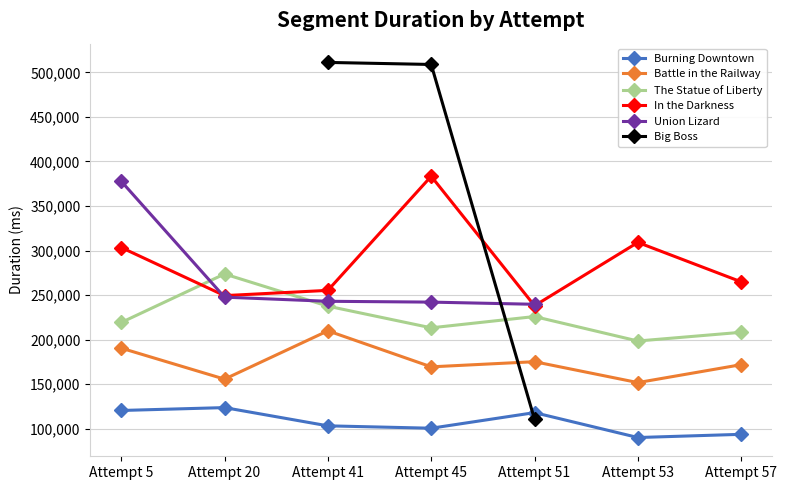

At how many categories does at least one series exceed 133017?

7